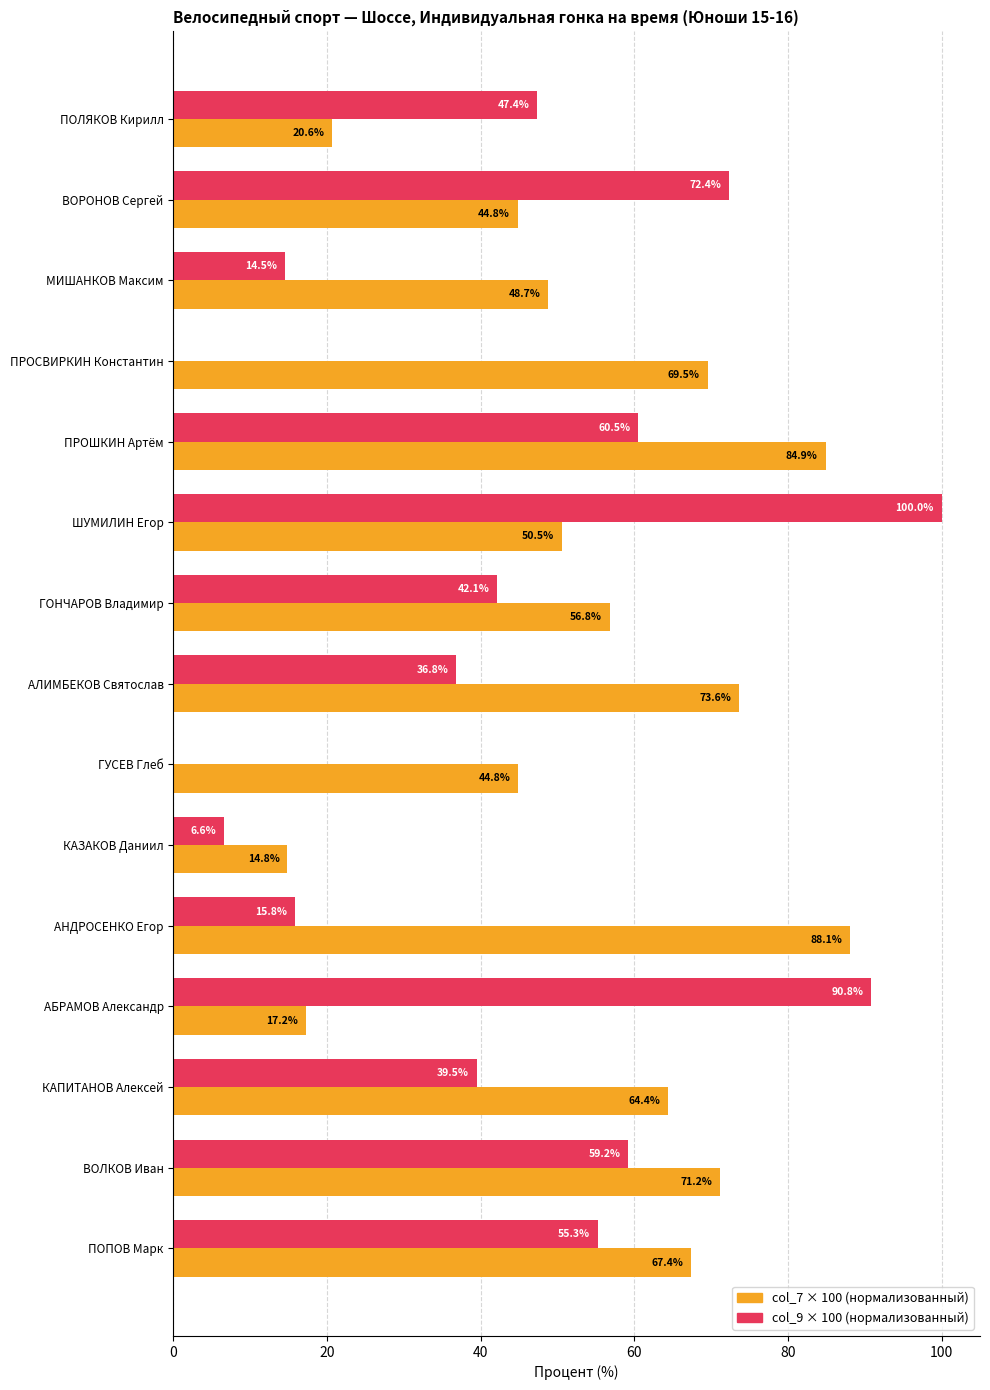

Which label corresponds to the largest value in the chart?

ШУМИЛИН Егор